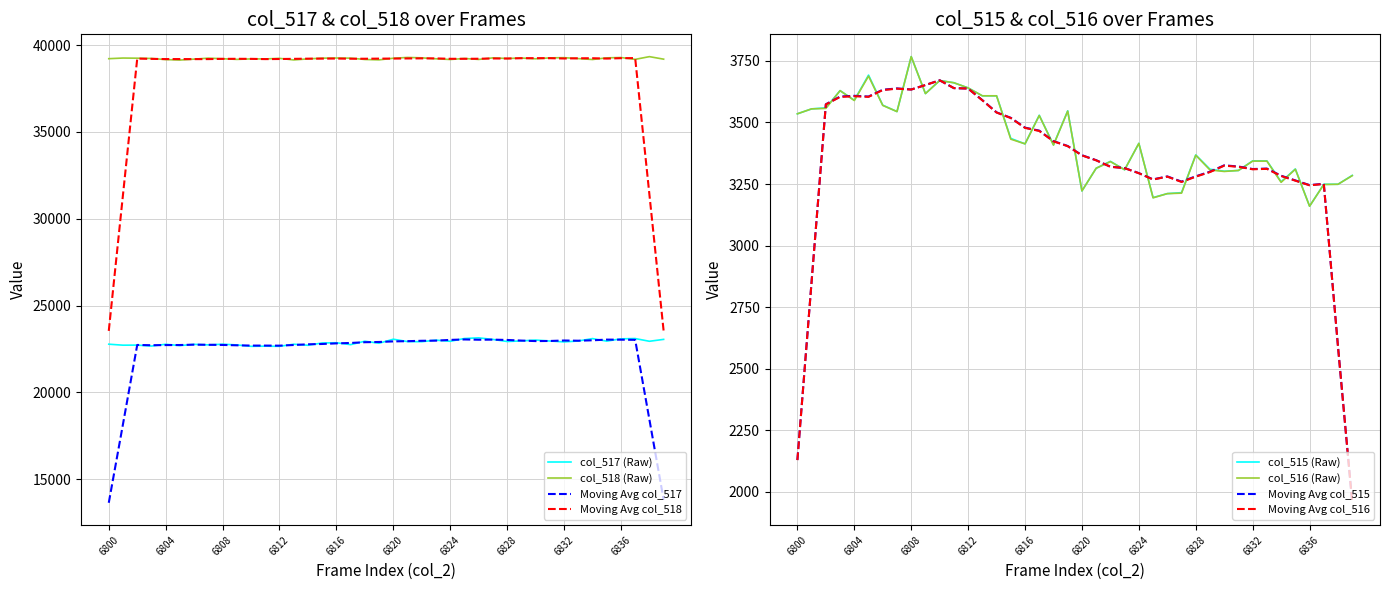

Which label corresponds to the largest value in the chart?

6838